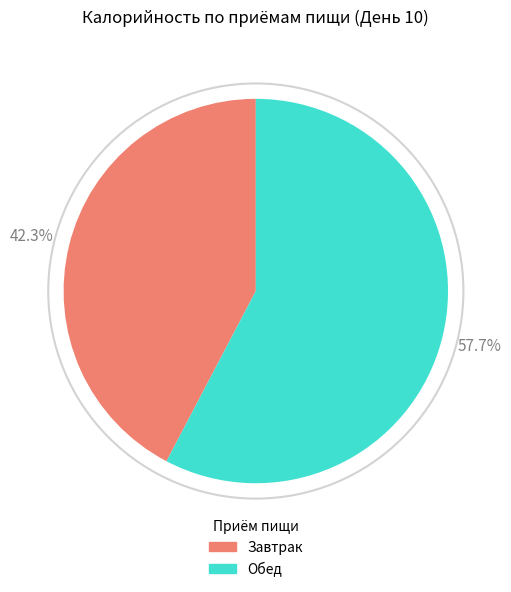

Count the number of slices in the pie.

2